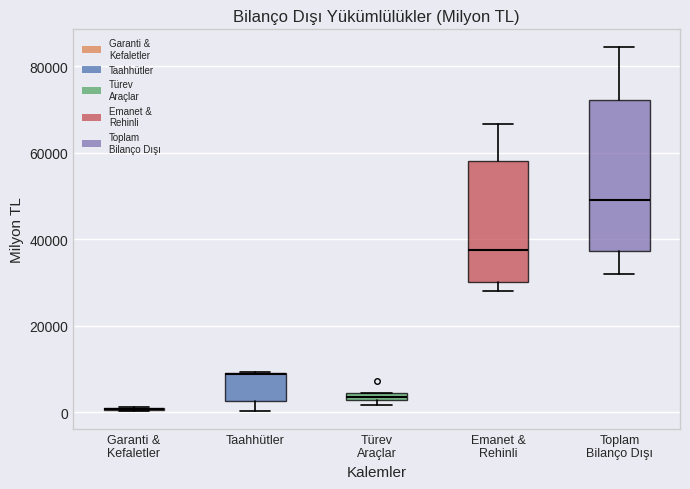

Comparing the boxes themselves (not the whiskers), which one is the tallest?

Toplam Bilanço Dışı